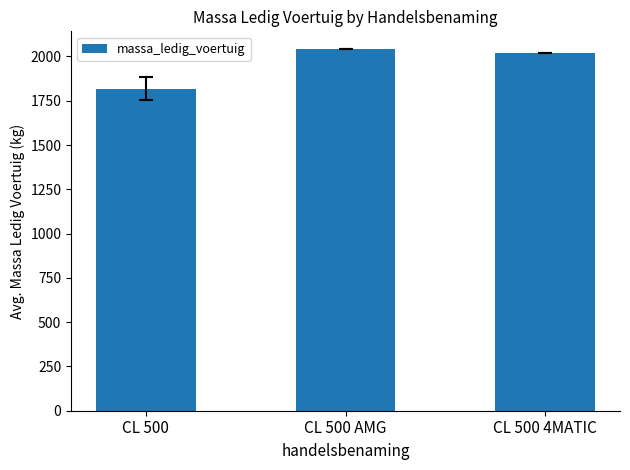

What is the minimum value shown in the chart?

1818.4